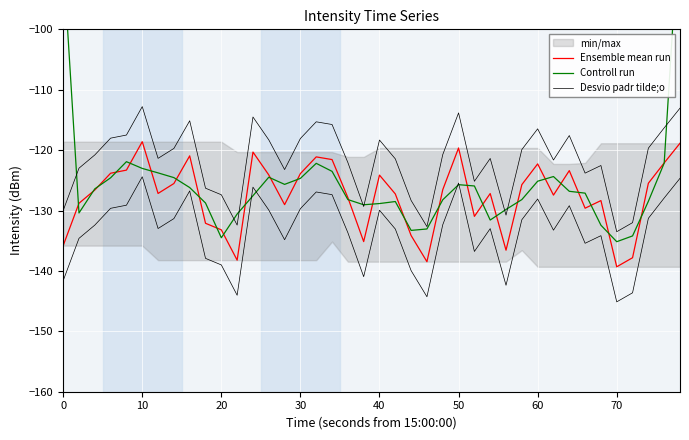

The value of Desvio padr tilde;o at 37 is -48.7. True or false?

False